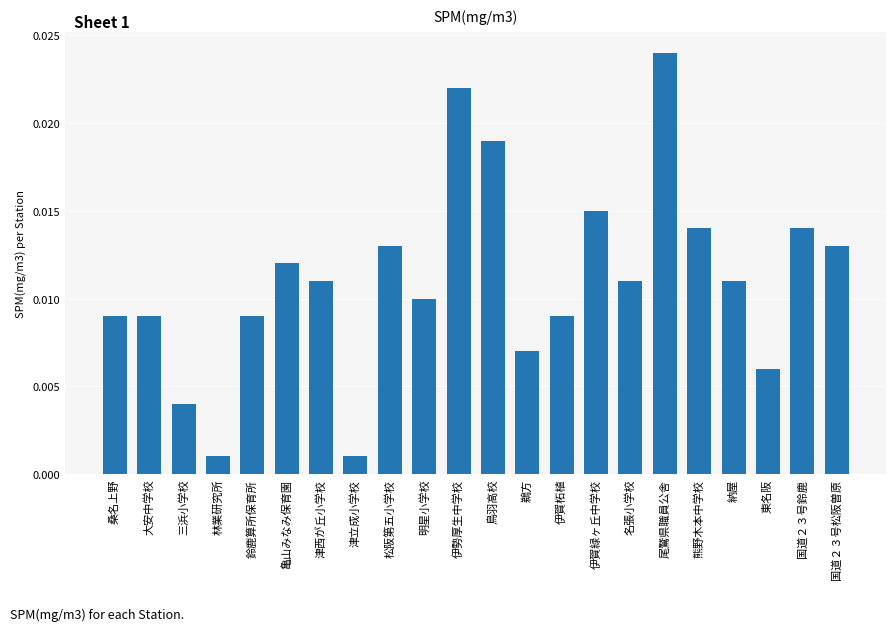

How many bars are there in total?

22